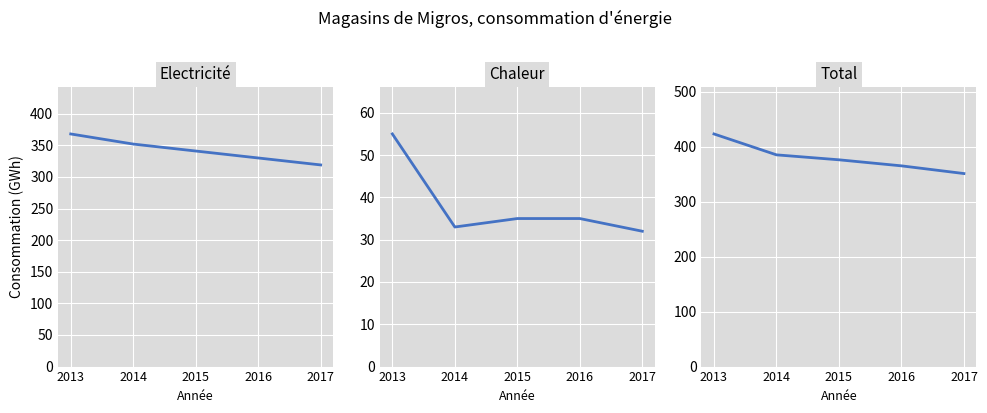

Between 2013 and 2015, which is larger?

2013